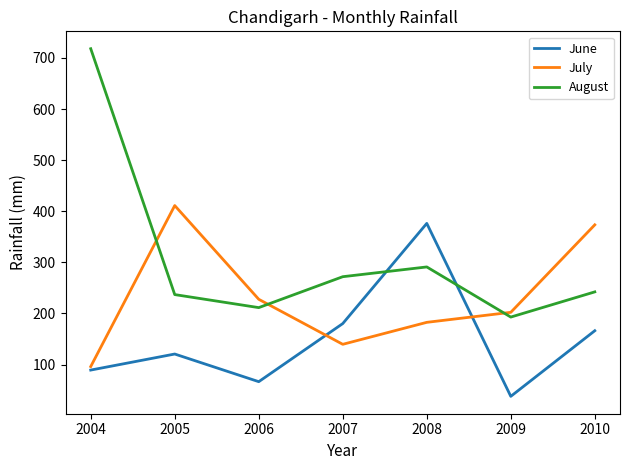

Rank the series by their average value, from lowest to highest.

June, July, August